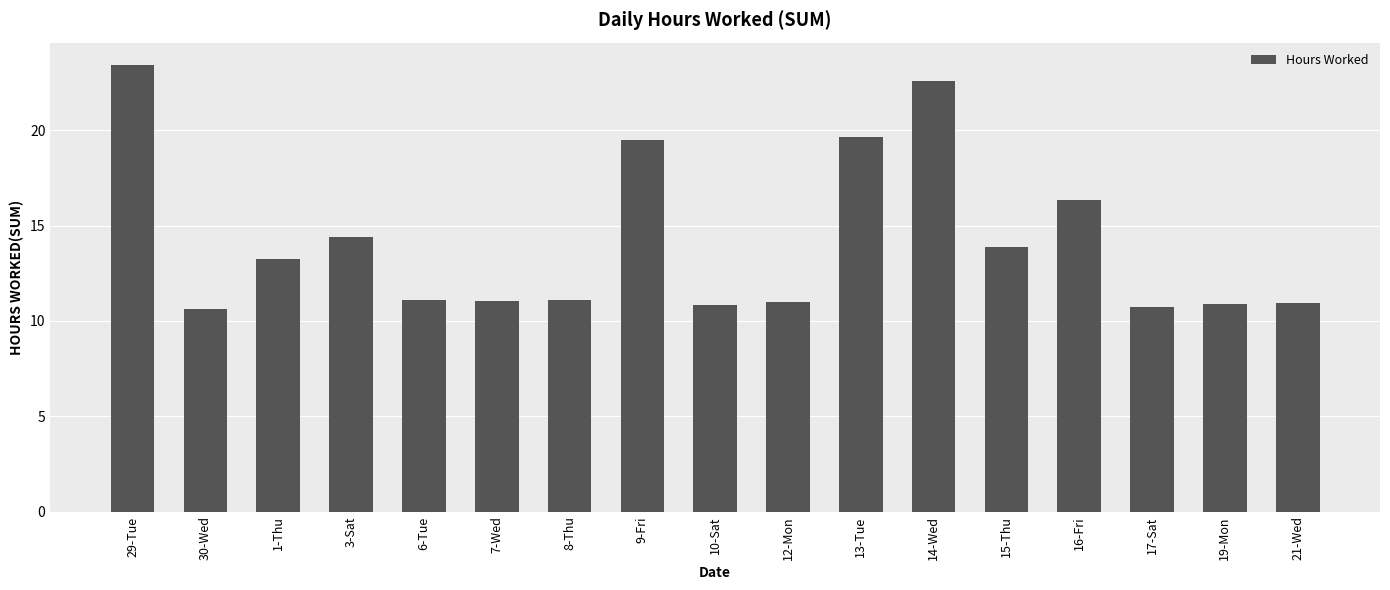

What is the greatest value displayed?

23.4